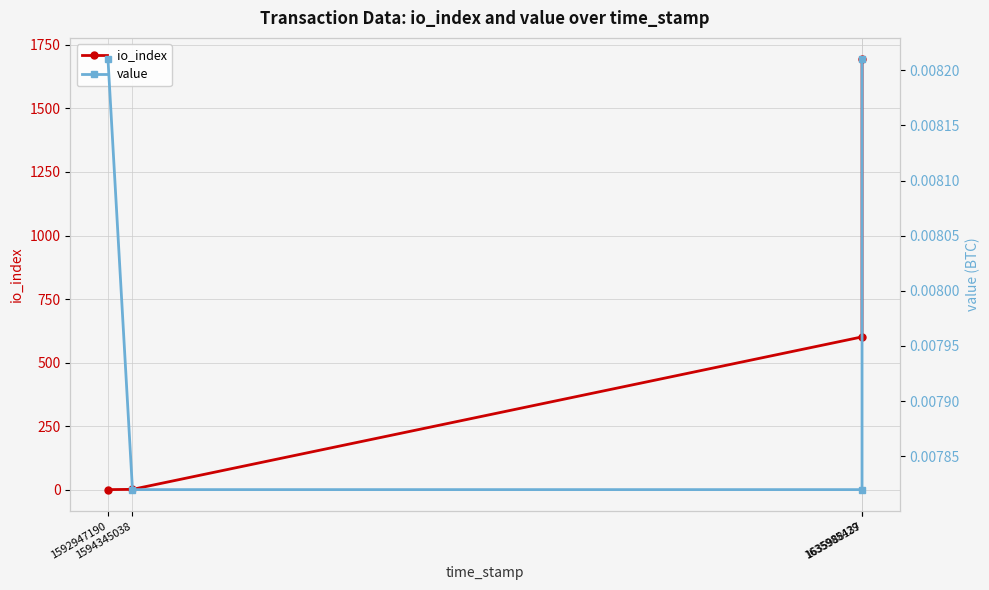

Is it true that io_index equals 1693.0 at 1635988137?

True